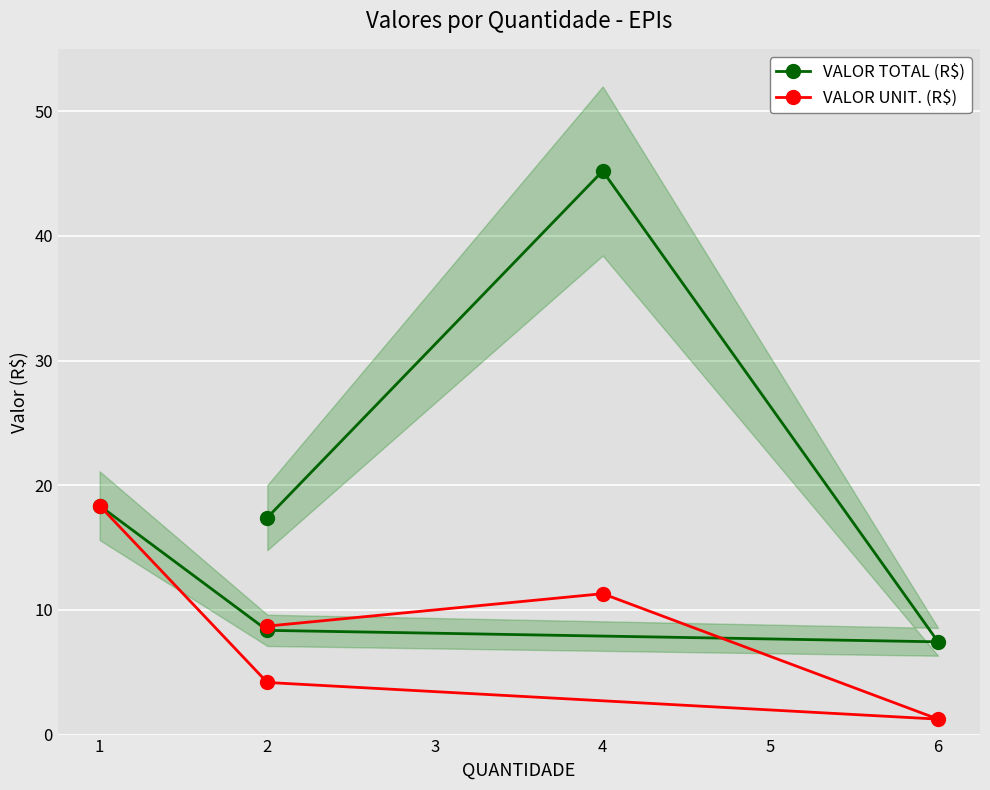

True or false: VALOR UNIT. (R$) and VALOR TOTAL (R$) intersect in this chart.

False